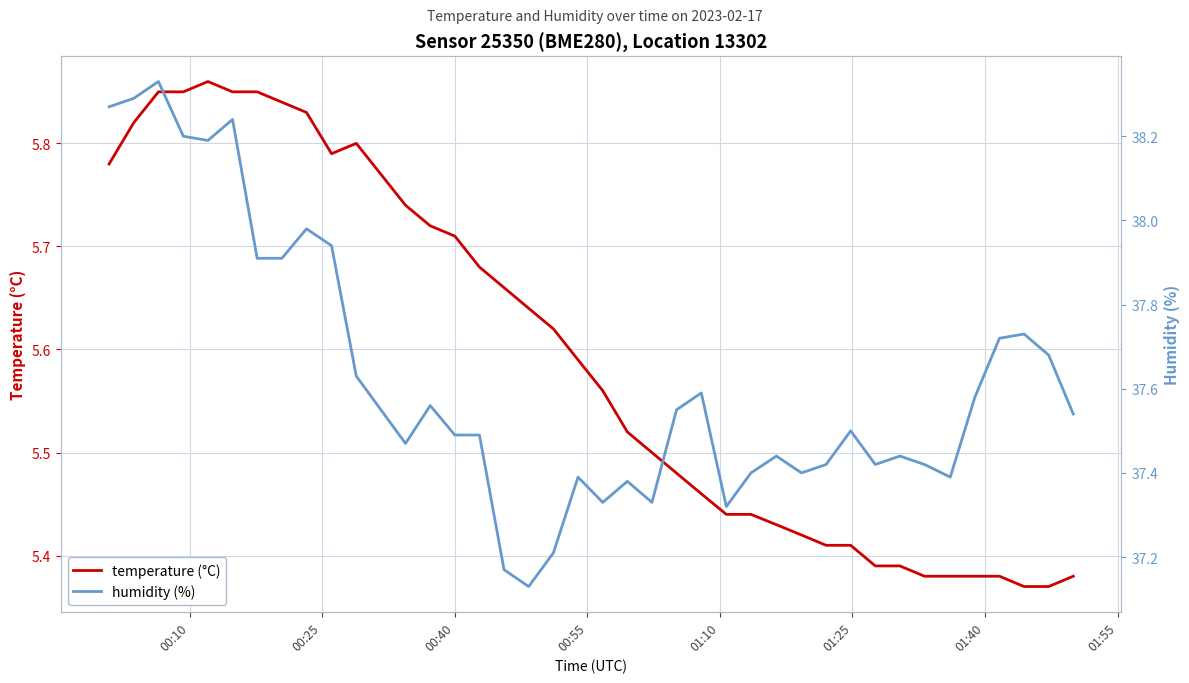

True or false: humidity (%) has more than 2 interior local peaks.

True